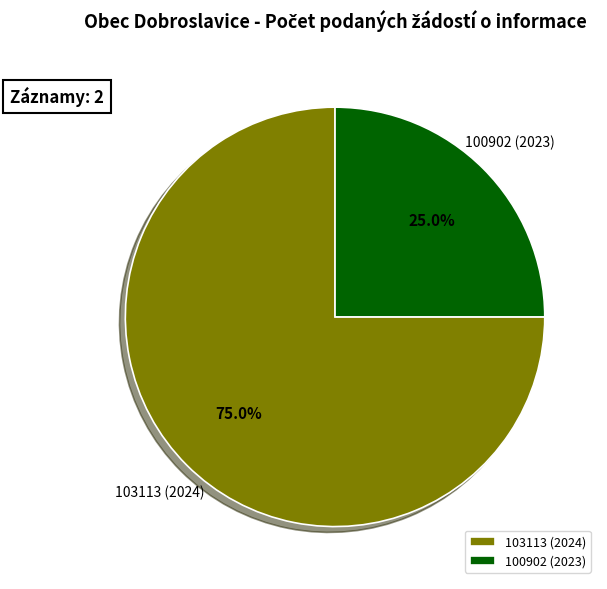

What portion of the pie excludes 100902 (2023)?

75.0%